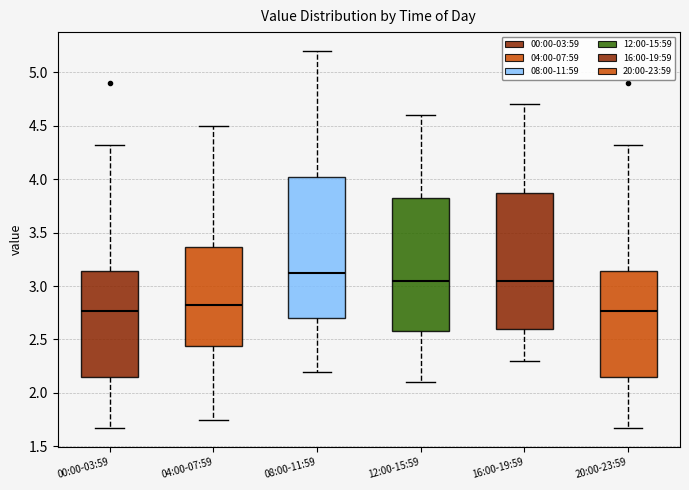

Where is the upper edge of the box for 08:00-11:59 on the y-axis? The values are not printed on the chart, so give them approximately, as read against the axis.

4.05